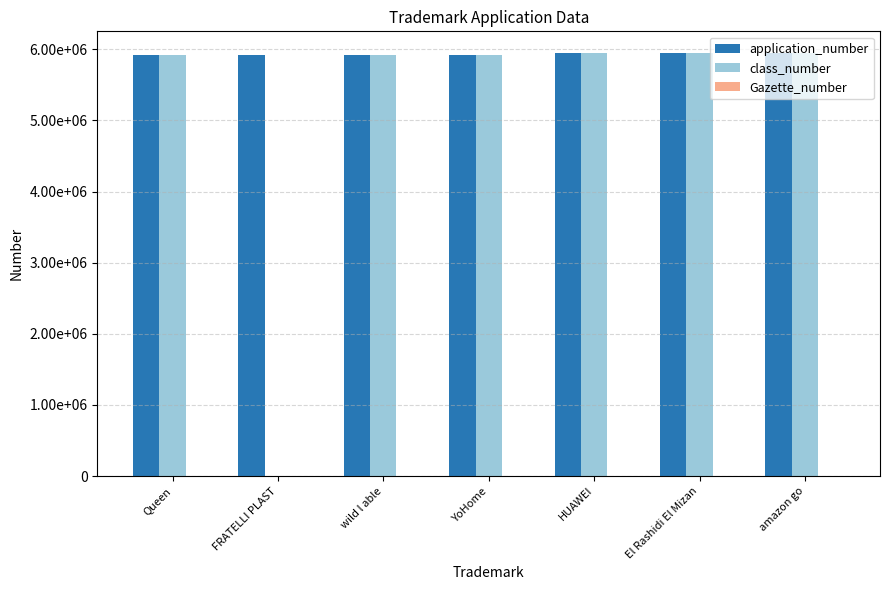

Reading left to right, list all the values displayed in this chart.

application_number: Queen=5914235	FRATELLI PLAST=5922231	wild l able=5920444	YoHome=5923292	HUAWEI=5949502	El Rashidi El Mizan=5955415	amazon go=5951999
class_number: Queen=5914235	FRATELLI PLAST=0	wild l able=5920444	YoHome=5923292	HUAWEI=5949502	El Rashidi El Mizan=5955415	amazon go=5951999
Gazette_number: Queen=359	FRATELLI PLAST=359	wild l able=359	YoHome=359	HUAWEI=359	El Rashidi El Mizan=359	amazon go=359